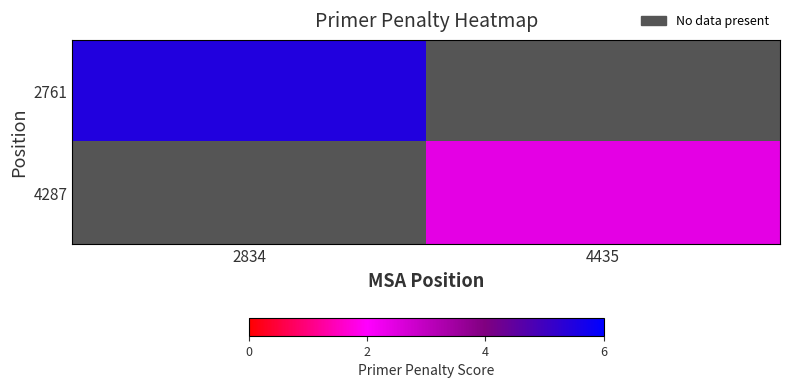

How many data points does each series have?

2